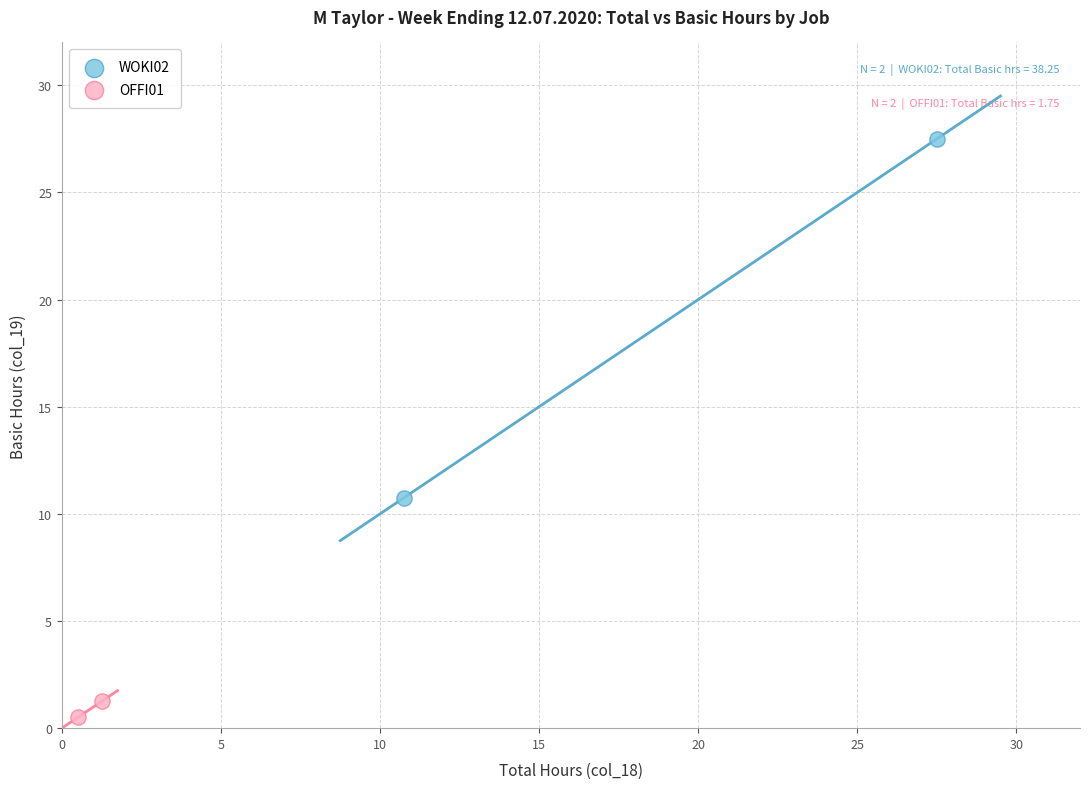

Which series contains the lowest Y value?

OFFI01